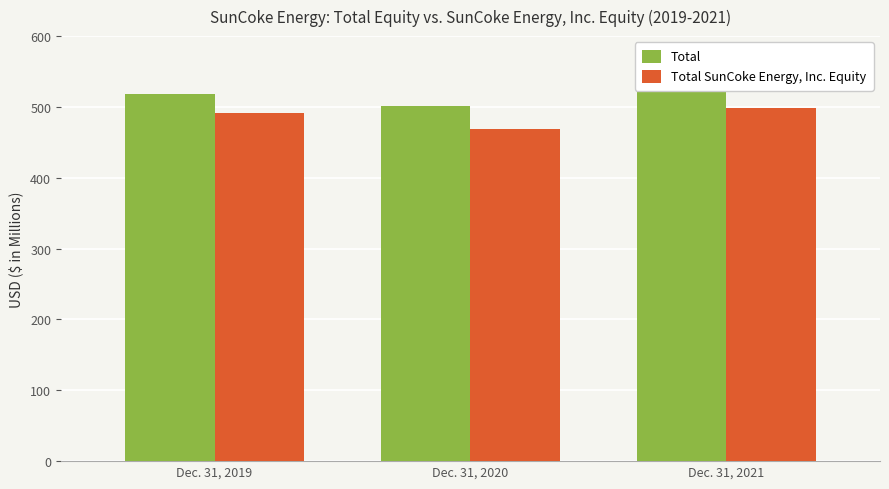

Reading right to left, transcribe all the data shown in this chart.

Total: 535.4	500.9	518.4
Total SunCoke Energy, Inc. Equity: 498.1	469.0	491.6